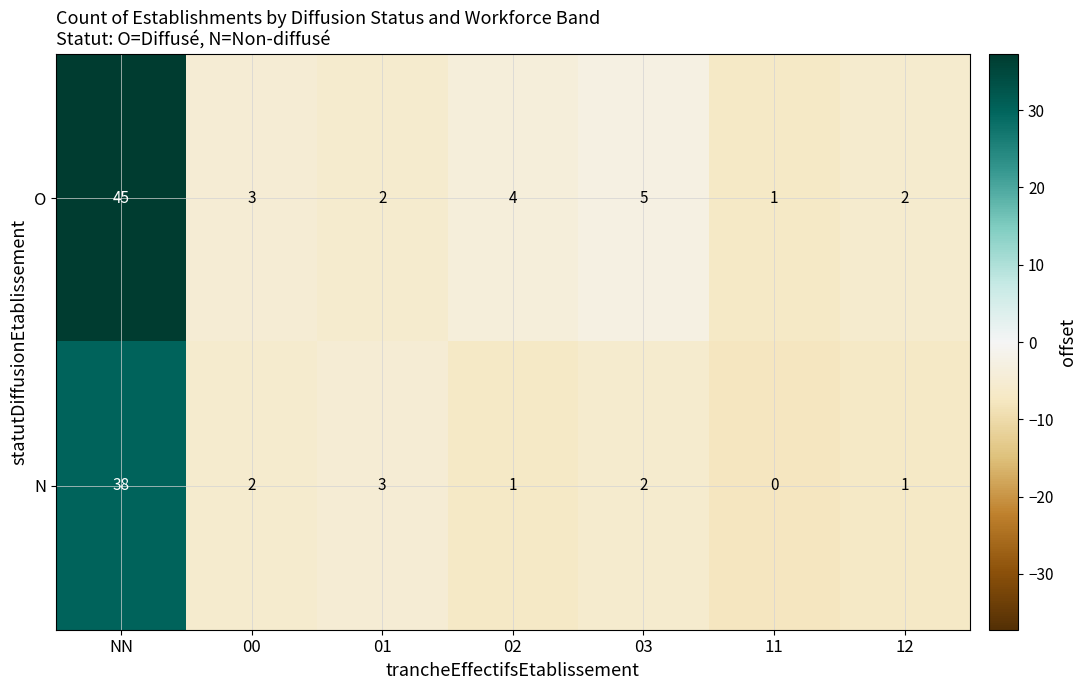

What is the average value of the N series?

7